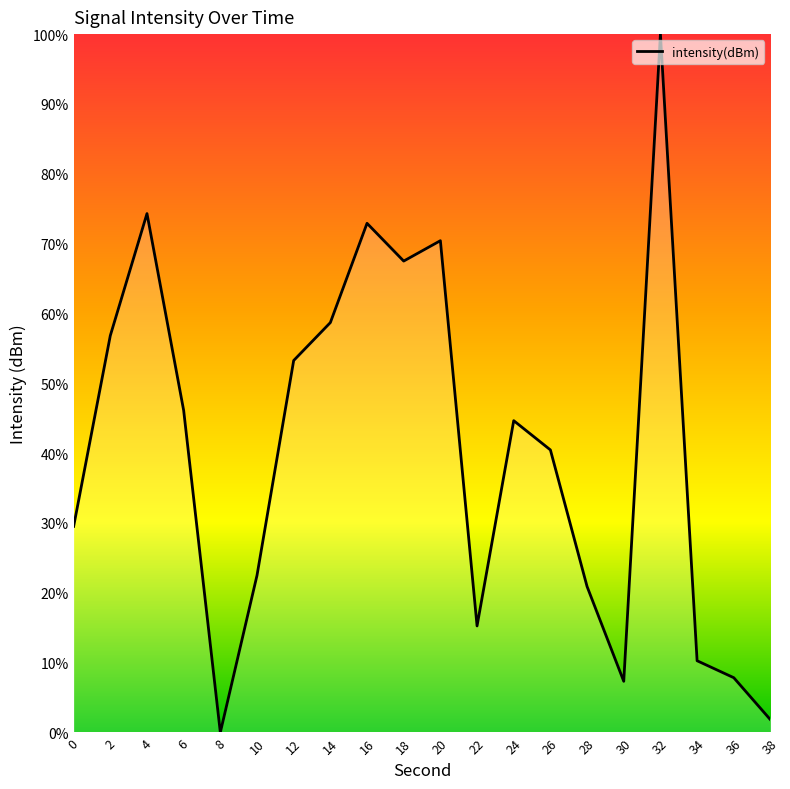

Reading right to left, extract all data points from this chart.

38=1.8	36=7.8	34=10.3	32=100.0	30=7.3	28=20.9	26=40.5	24=44.6	22=15.3	20=70.4	18=67.5	16=72.9	14=58.7	12=53.3	10=22.5	8=0.0	6=46.1	4=74.3	2=56.8	0=29.5